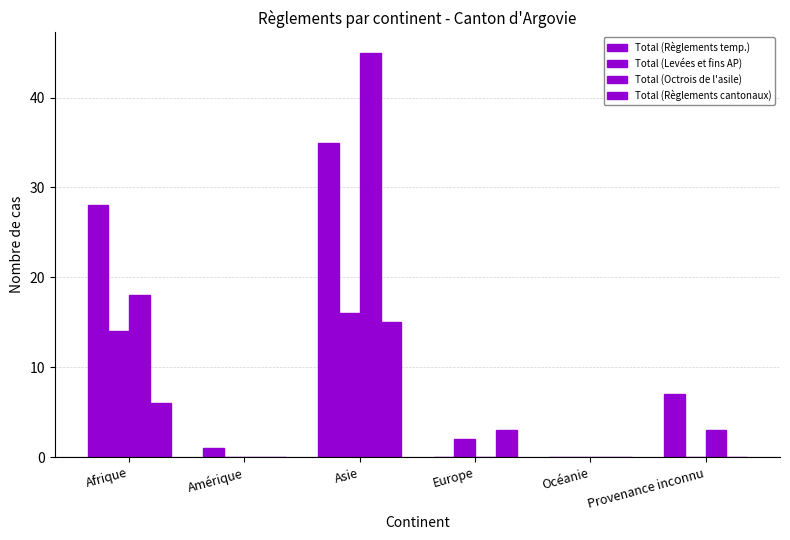

How many groups of bars are there?

6